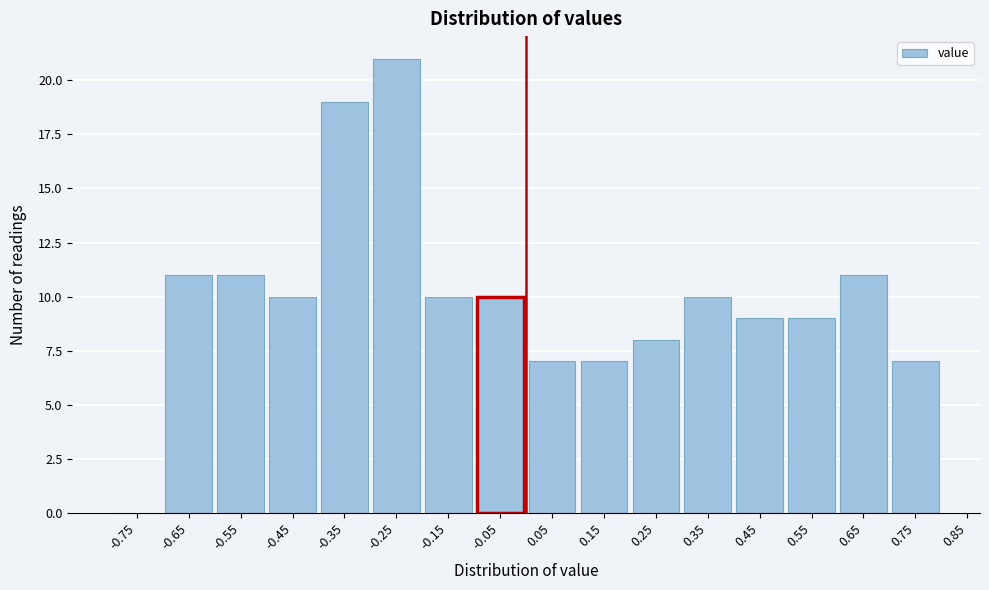

What is the height of the bar covering -0.7 to -0.6 on the x-axis? The values are not printed on the chart, so give them approximately, as read against the axis.

11